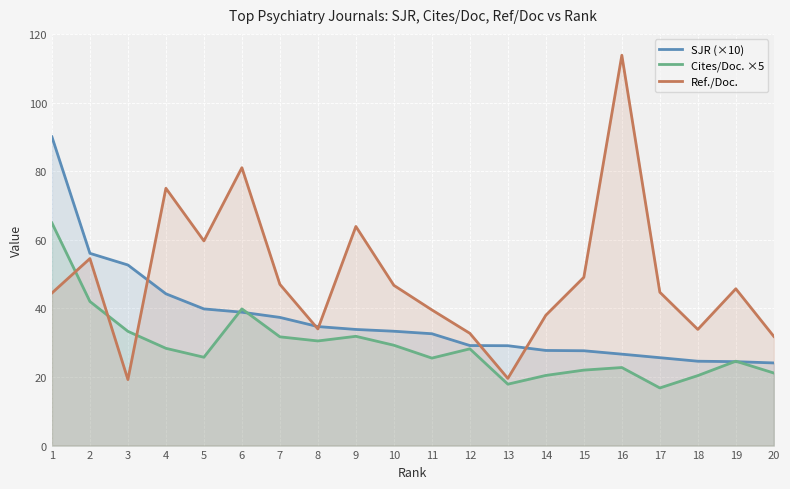

List the series in order of their peak value, lowest first.

Cites/Doc. ×5, SJR (×10), Ref./Doc.